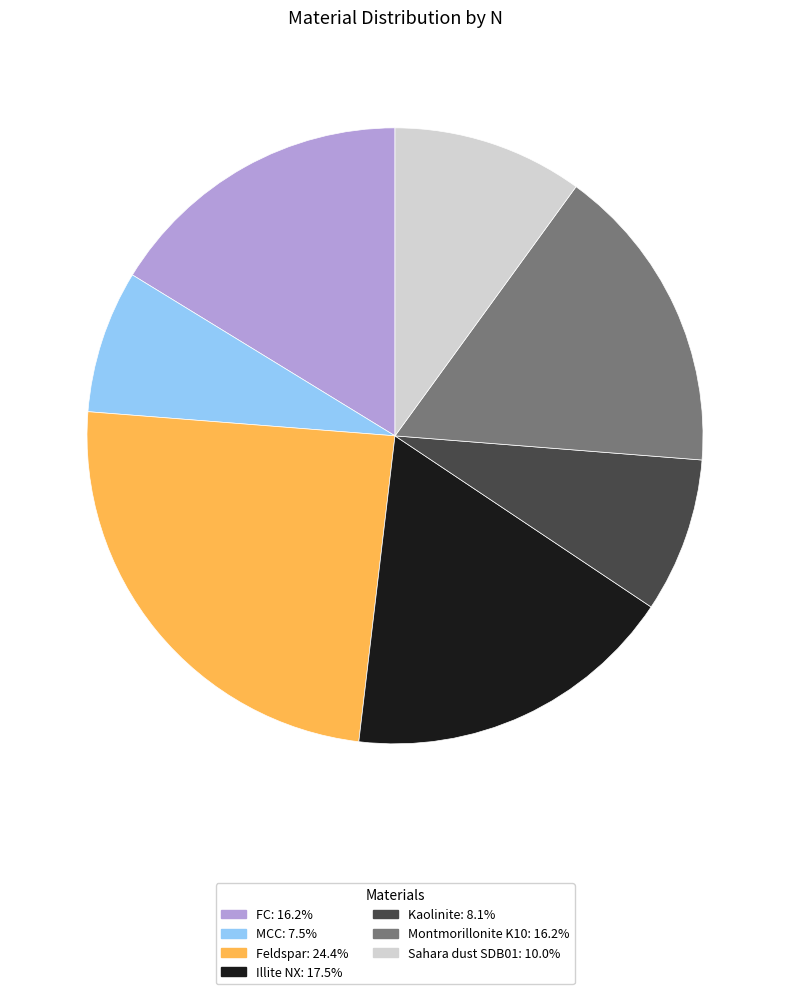

How many slices are in this pie chart?

7